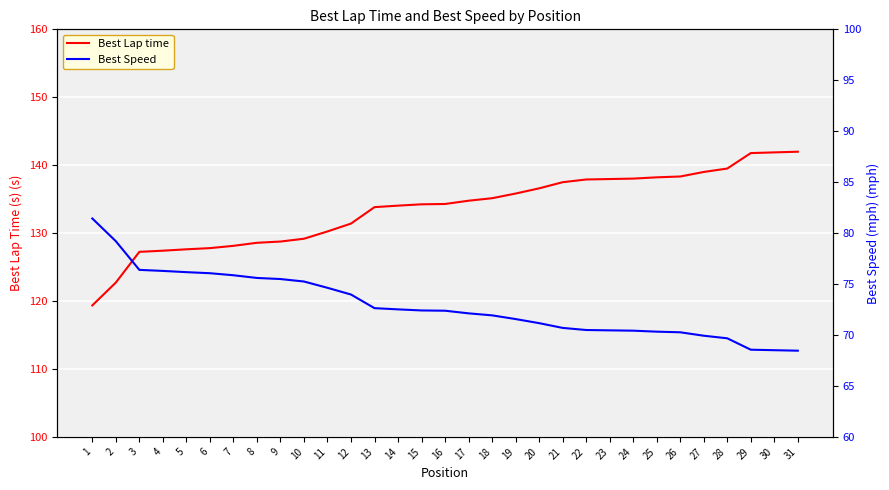

Reading left to right, what are all the values shown in this chart?

Best Lap time: 1=119.4	2=122.7	3=127.2	4=127.4	5=127.6	6=127.8	7=128.1	8=128.6	9=128.8	10=129.2	11=130.2	12=131.4	13=133.8	14=134.0	15=134.2	16=134.3	17=134.8	18=135.1	19=135.8	20=136.6	21=137.5	22=137.9	23=138.0	24=138.0	25=138.2	26=138.3	27=139.0	28=139.5	29=141.8	30=141.9	31=142.0
Best Speed: 1=81.4	2=79.2	3=76.4	4=76.3	5=76.2	6=76.1	7=75.9	8=75.6	9=75.5	10=75.2	11=74.6	12=74.0	13=72.6	14=72.5	15=72.4	16=72.4	17=72.1	18=71.9	19=71.6	20=71.2	21=70.7	22=70.5	23=70.5	24=70.4	25=70.3	26=70.3	27=69.9	28=69.7	29=68.6	30=68.5	31=68.5